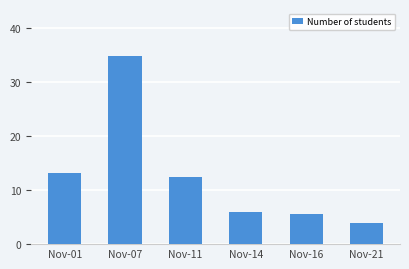

What is the ratio of the value at Nov-01 to the value at Nov-14?

2.2